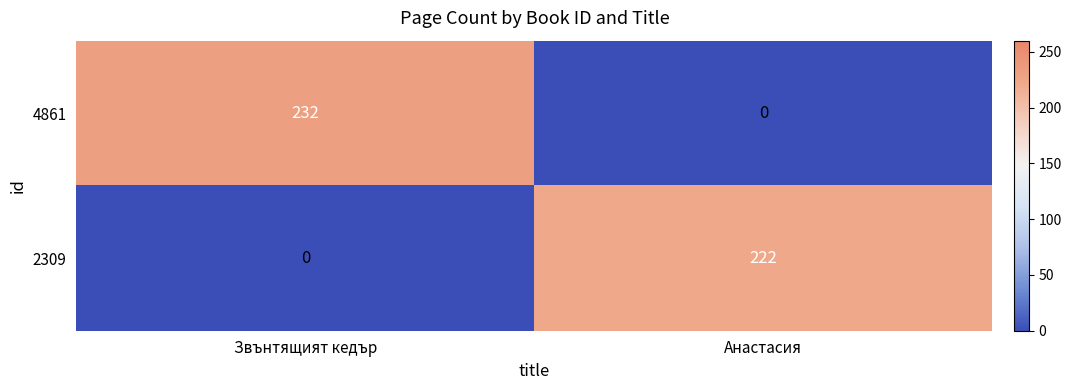

What is the average value of the 4861 series?

116